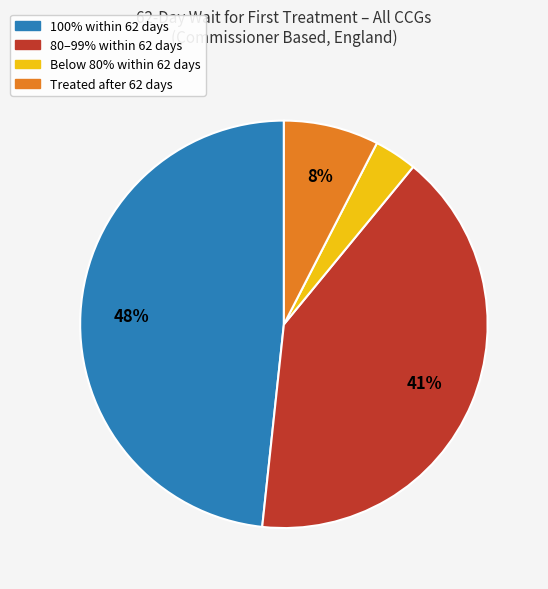

How many segments does this pie chart have?

4